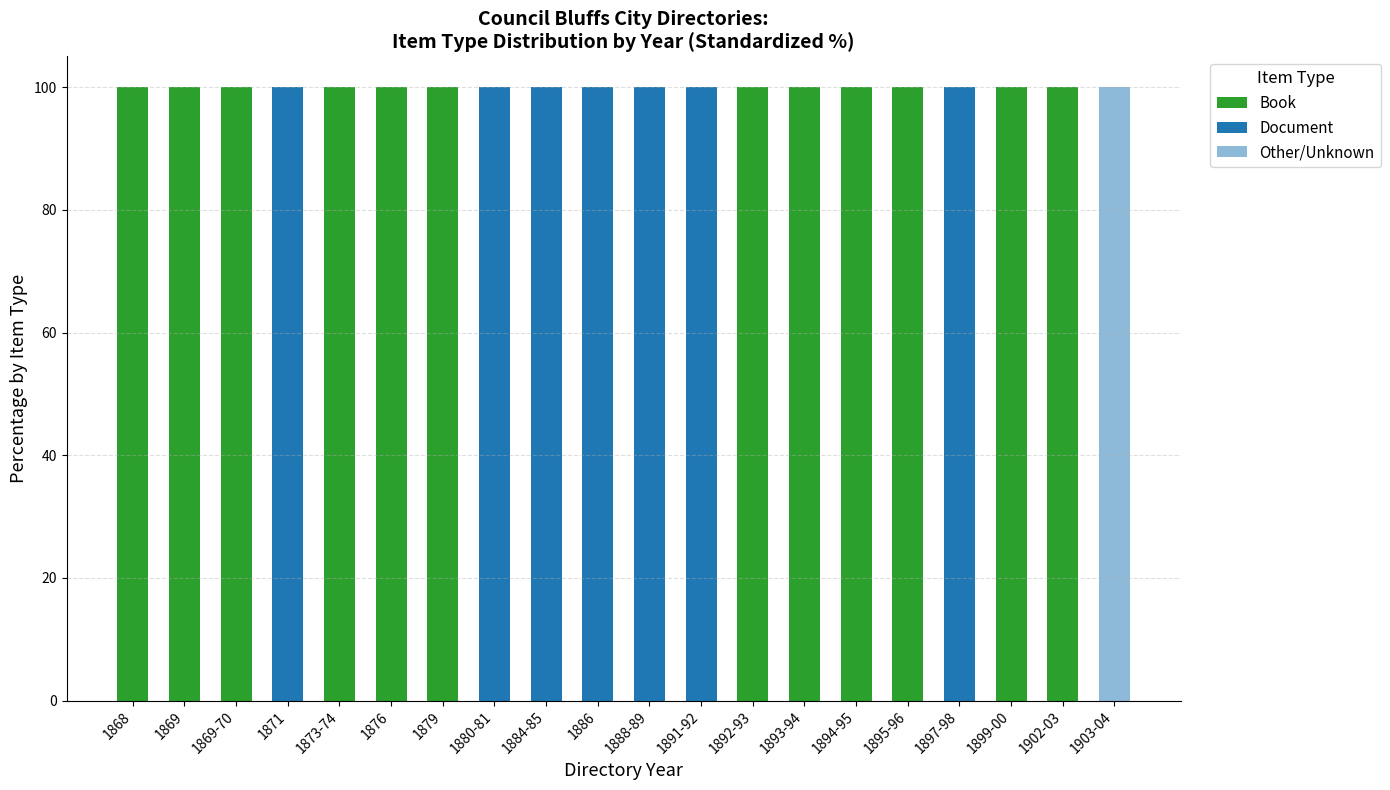

The value of Document at 1869 is 0. True or false?

True